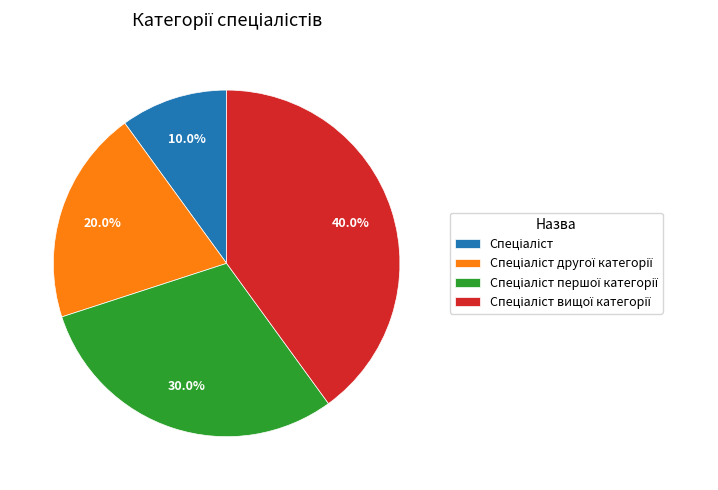

Is there any slice that represents more than half of the pie?

No